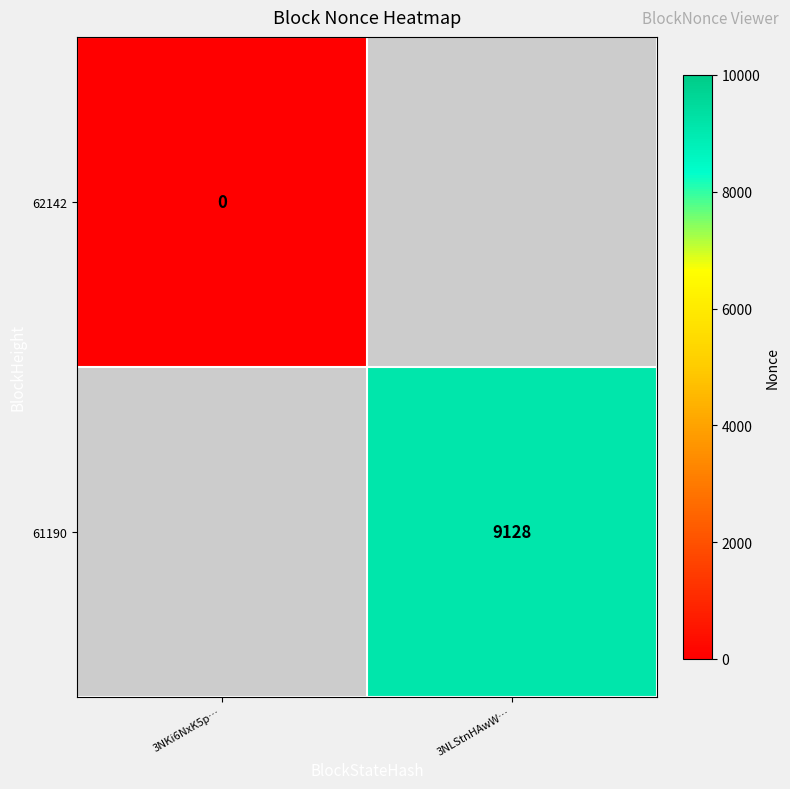

True or false: 61190 has a value of 2365.4 at 3NLStnHAwW….

False